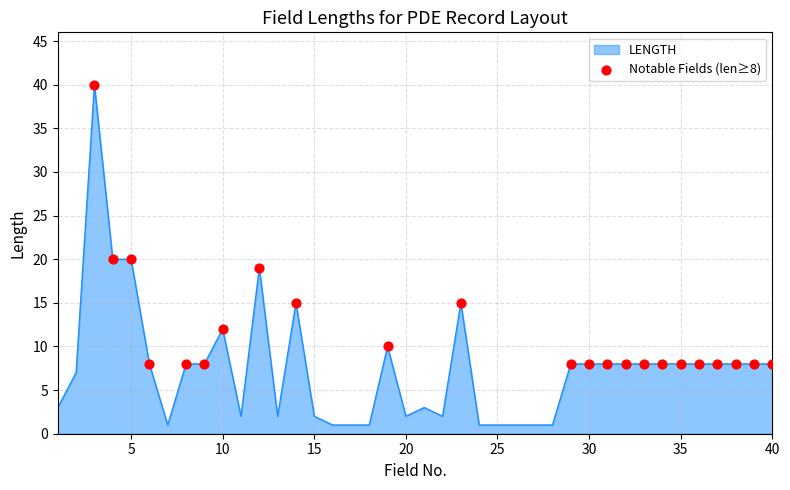

What is the maximum value shown in the chart?

40